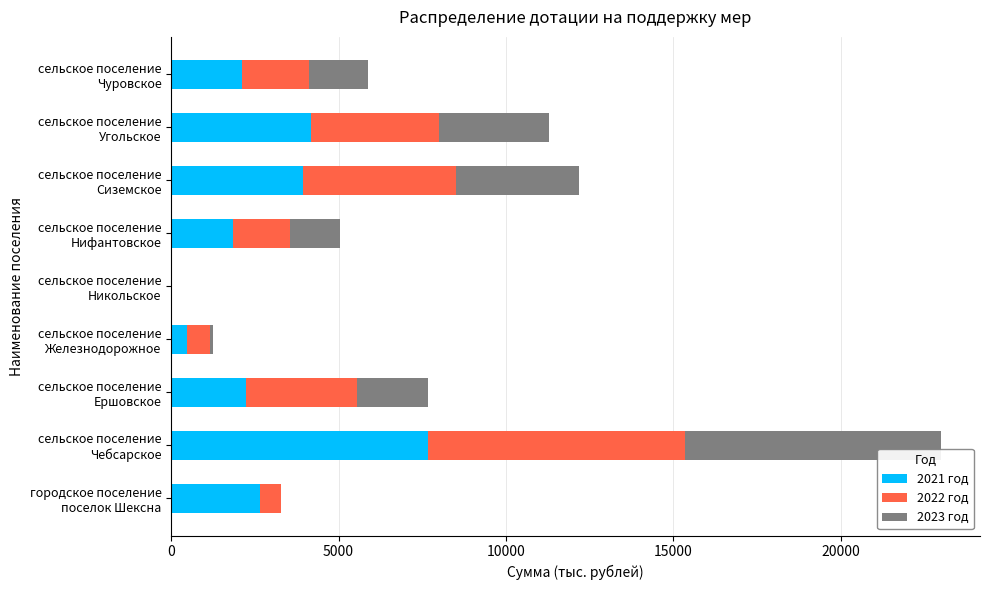

What is the maximum value for 2021 год?

7668.7